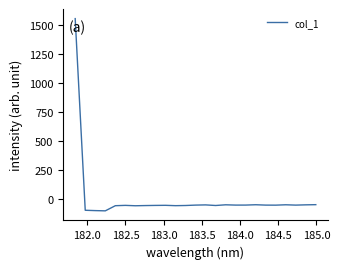

What is the greatest value displayed?

1556.7